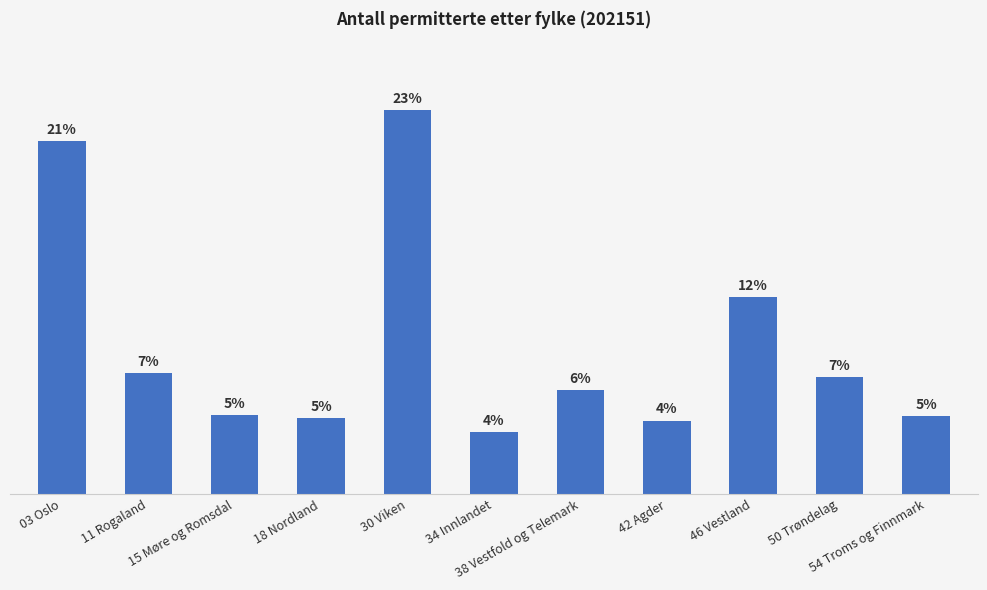

Are the bars horizontal?

No